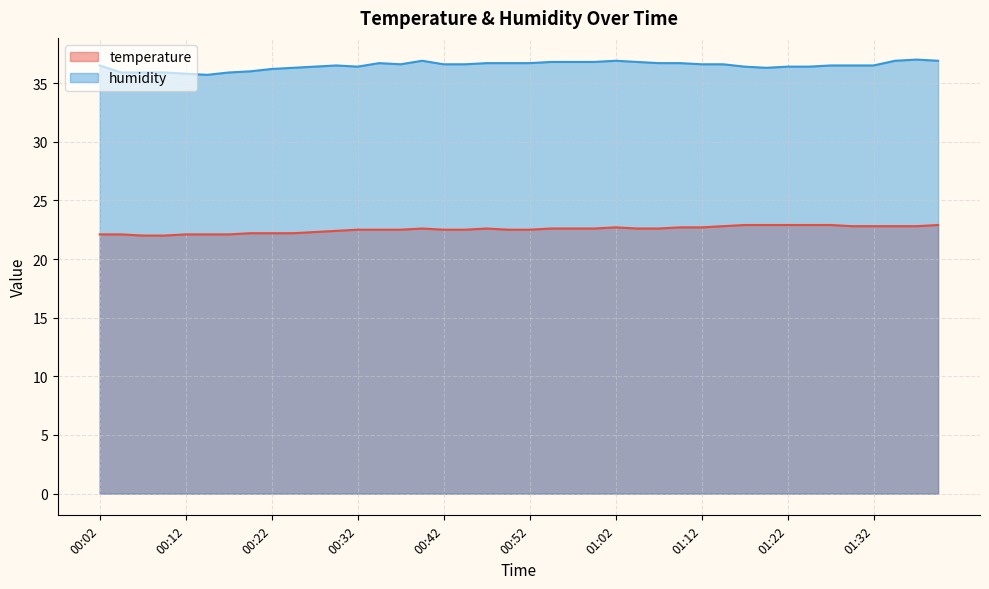

Where is temperature nearest to the value 22?

00:07